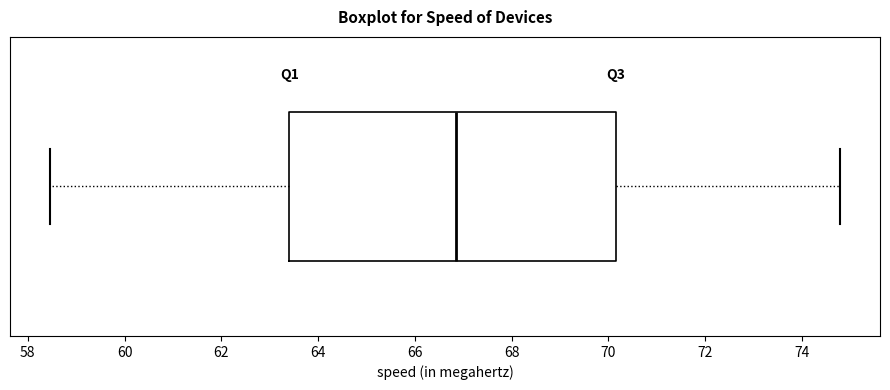

Transcribe this box plot: give where the median line is, the range the box spans, and where the two whiskers end, as read against the x-axis. The values are not printed on the chart, so give them approximately, as read against the axis.

median 66.8, box 63.4 to 70.2, whiskers 58.4 to 74.8